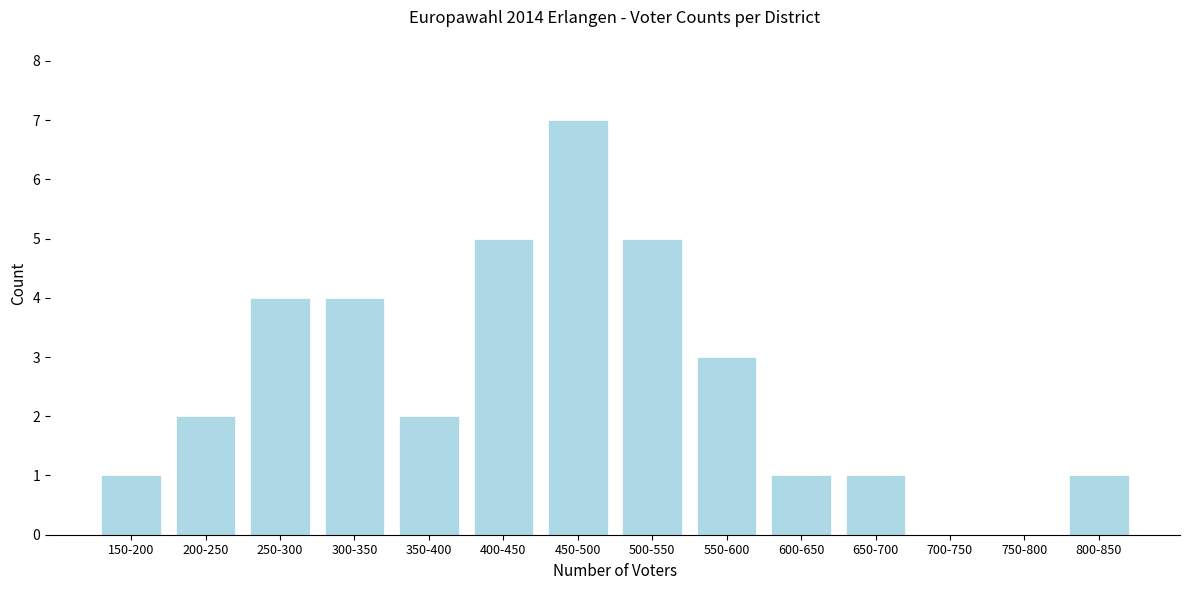

Reading left to right, list all the values displayed in this chart.

150-200=1	200-250=2	250-300=4	300-350=4	350-400=2	400-450=5	450-500=7	500-550=5	550-600=3	600-650=1	650-700=1	700-750=0	750-800=0	800-850=1